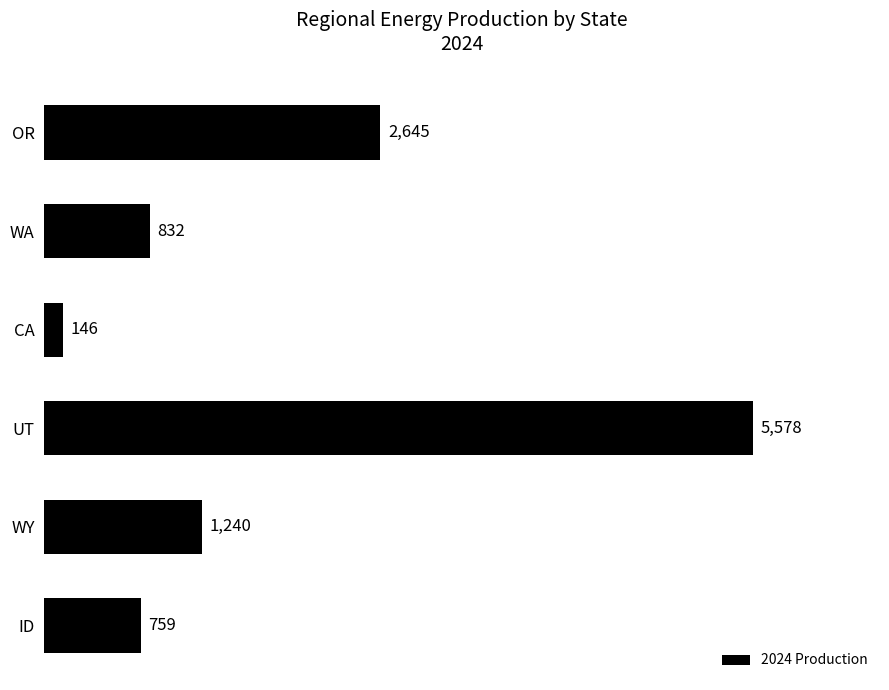

What is the difference between the second highest and minimum values?

2499.3